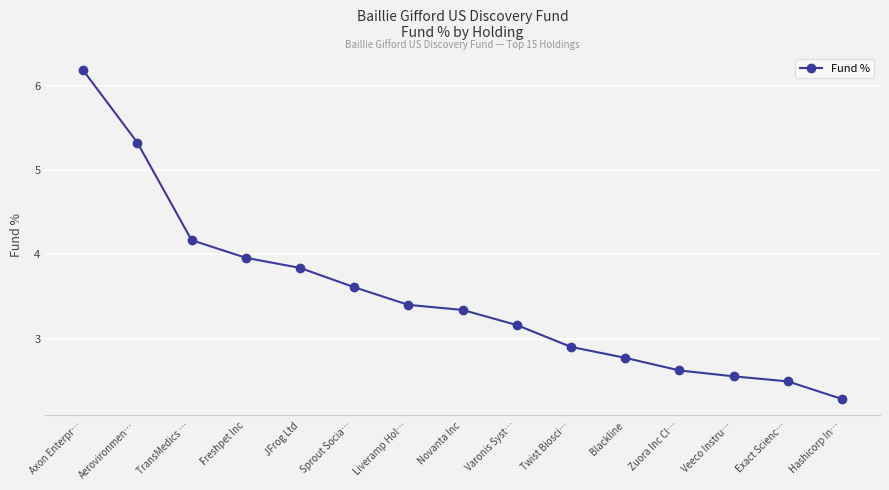

Is this an area chart (filled region under the line)?

No